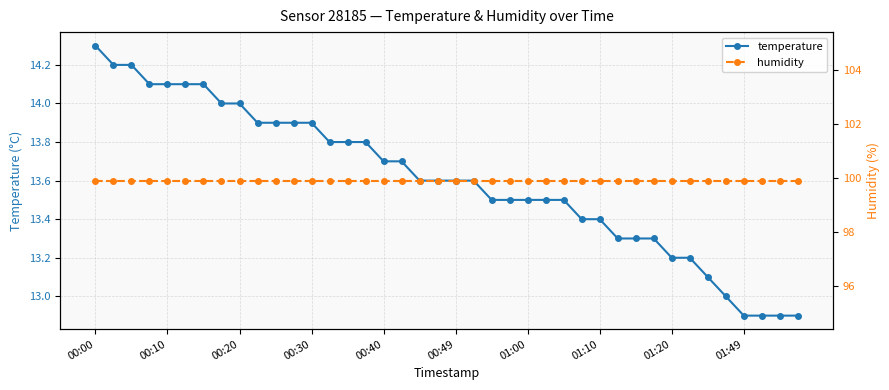

What is the maximum value shown in the chart?

99.9